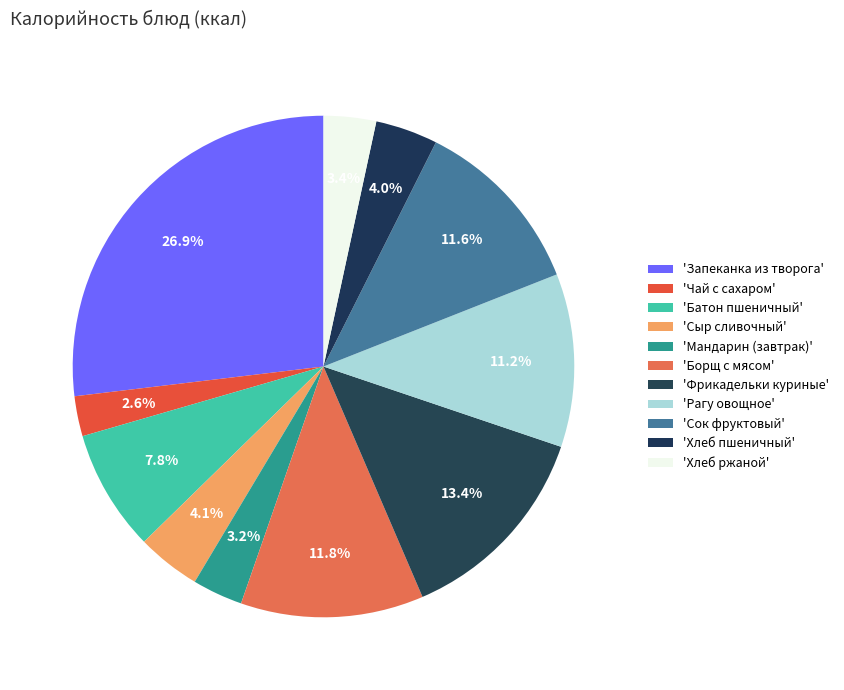

How many slices are in this pie chart?

11